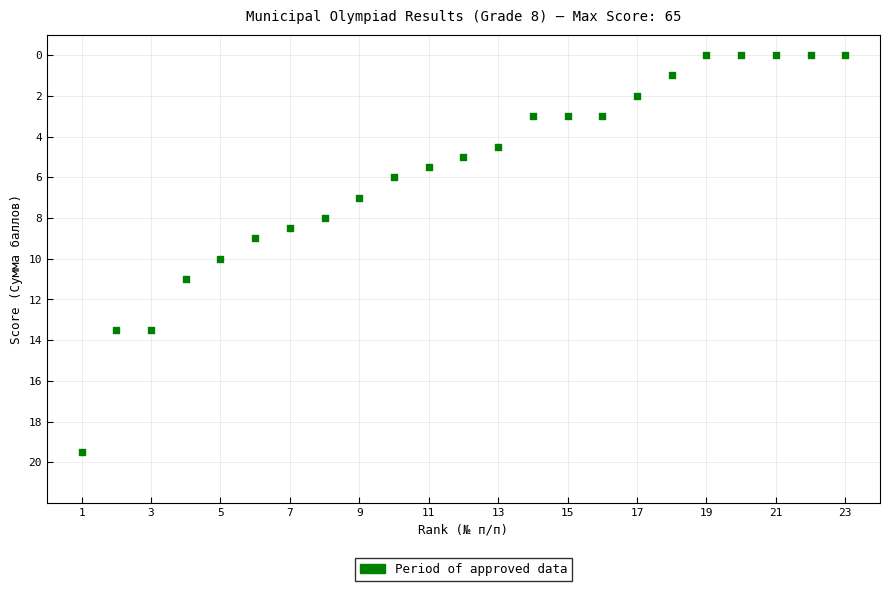

What is the range of X values (max minus min)?

22.0